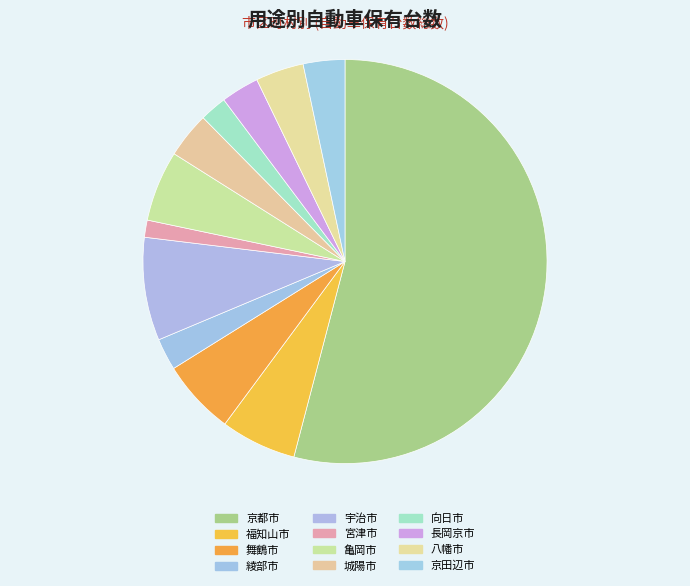

The 京田辺市 slice represents 3% of the pie. True or false?

True